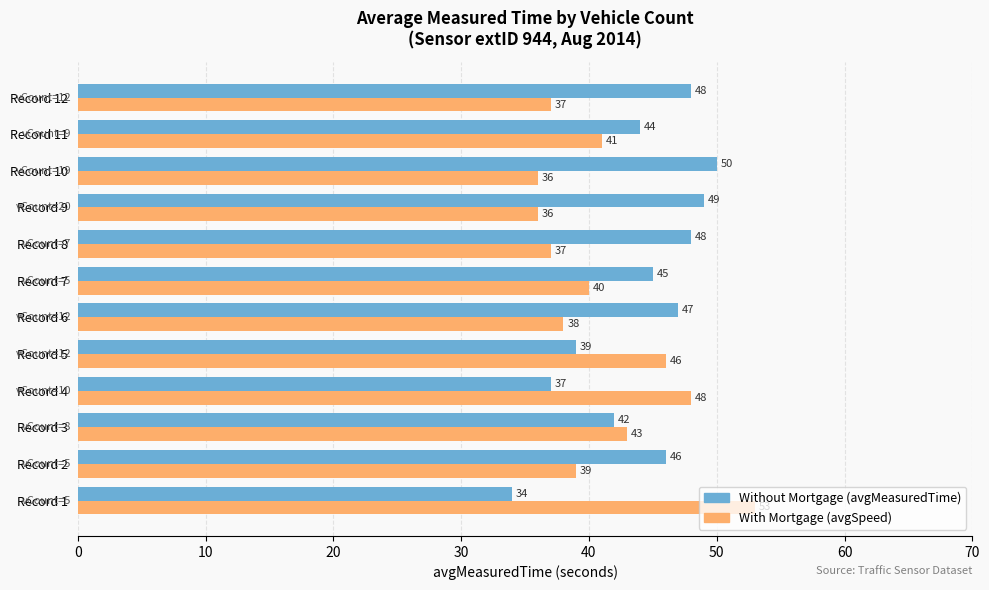

What is the spread (max minus min) of values at Record 2?

7